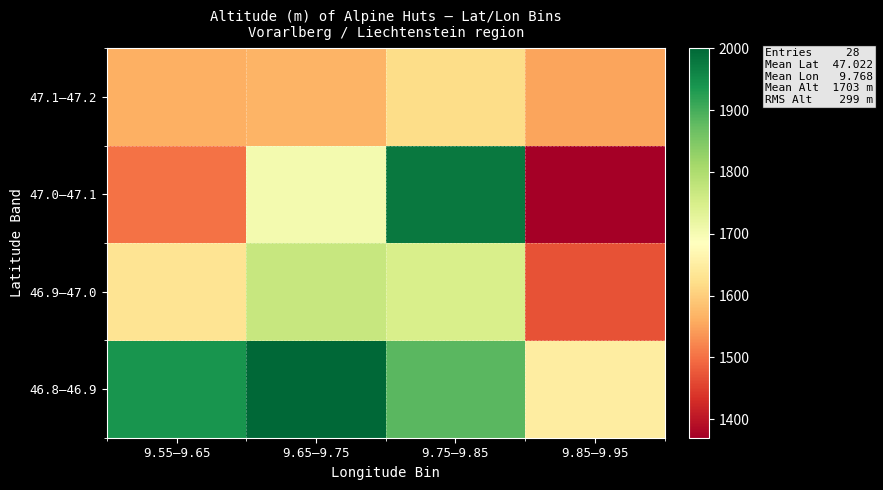

What is the greatest value displayed?

2000